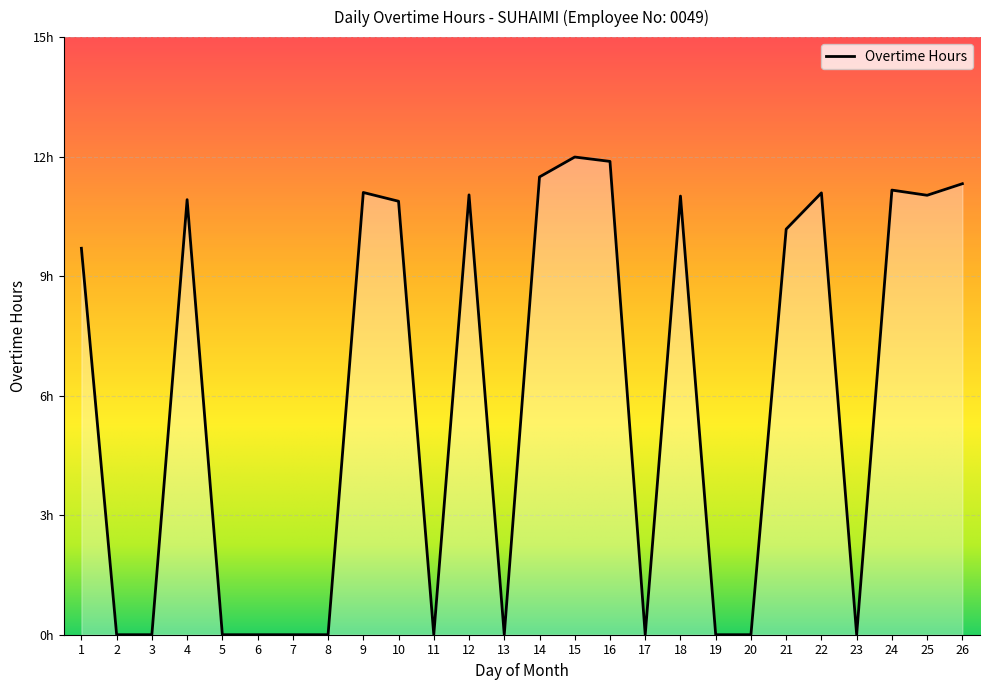

Does the chart have visible grid lines?

Yes